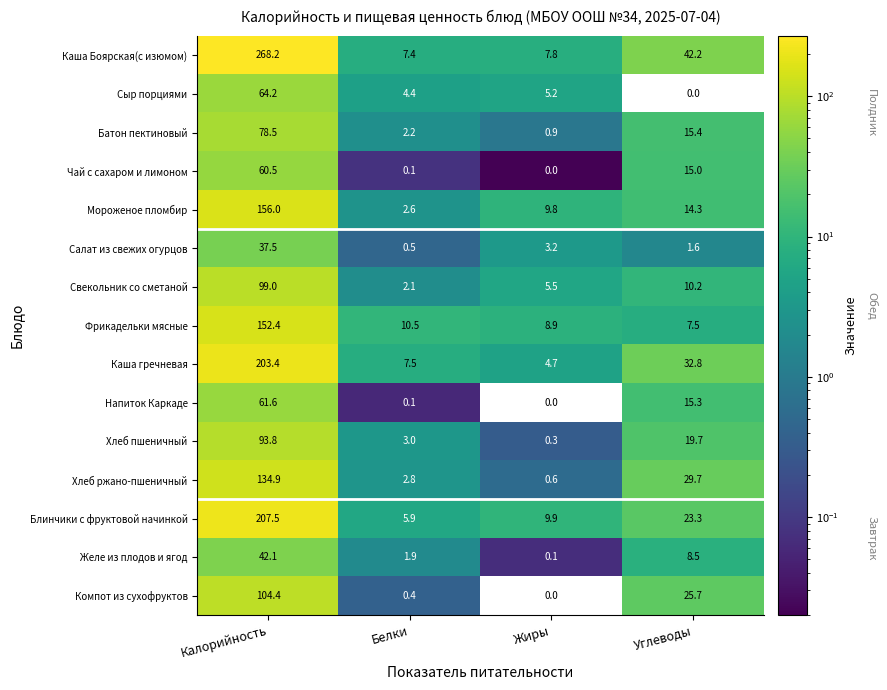

At which label is Желе из плодов и ягод closest to 21?

Углеводы